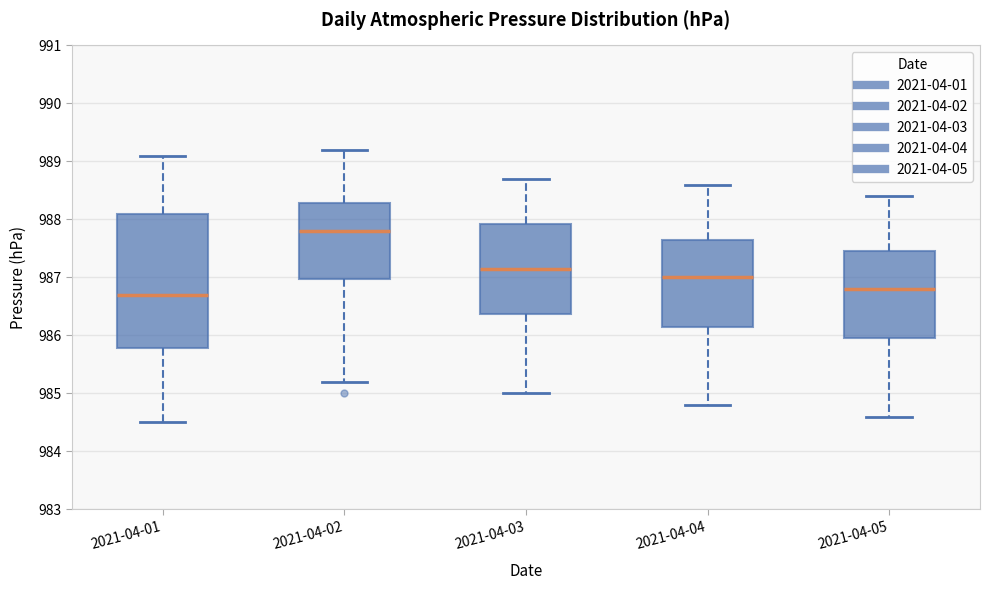

Reading left to right, read every box against the y-axis: the position of its median line, the range the box covers, and the ends of its whiskers. The values are not printed on the chart, so give them approximately, as read against the axis.

2021-04-01: median 986.7, box 985.8 to 988.1, whiskers 984.5 to 989.1
2021-04-02: median 987.8, box 987.0 to 988.3, whiskers 985.2 to 989.2
2021-04-03: median 987.2, box 986.4 to 987.9, whiskers 985.0 to 988.7
2021-04-04: median 987.0, box 986.2 to 987.7, whiskers 984.8 to 988.6
2021-04-05: median 986.8, box 986.0 to 987.5, whiskers 984.6 to 988.4